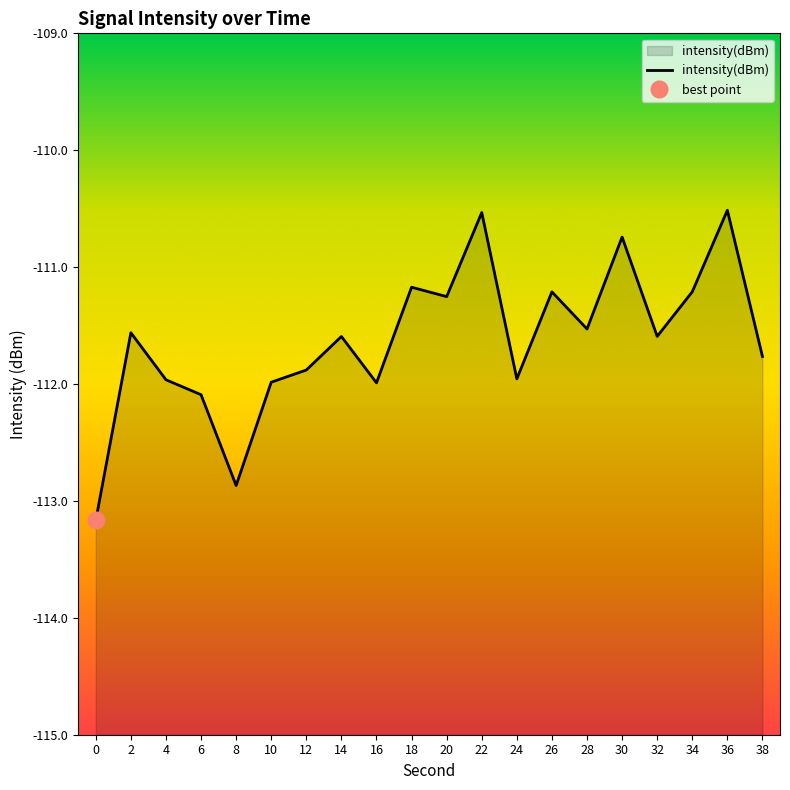

Where does the data first go above -111?

22